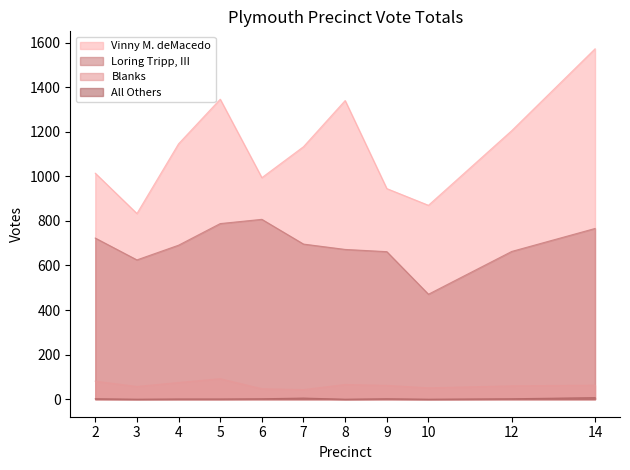

What is the difference between the highest and lowest values at 8?

1340